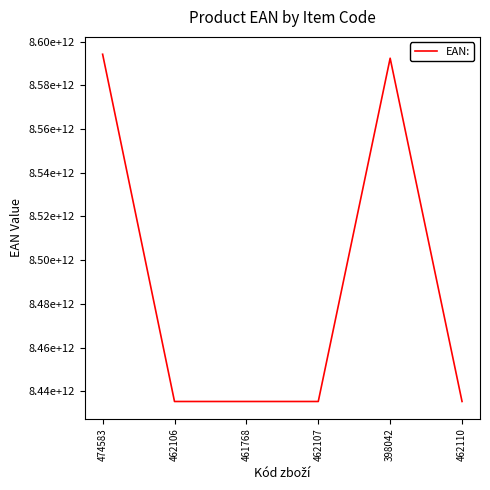

Does the chart have visible grid lines?

No